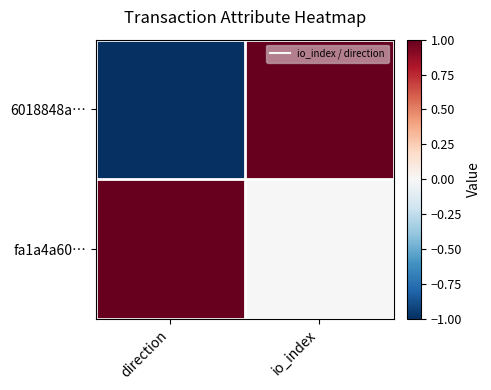

Reading left to right, extract all data points from this chart.

6018848a…: direction=-1	io_index=1
fa1a4a60…: direction=1	io_index=0